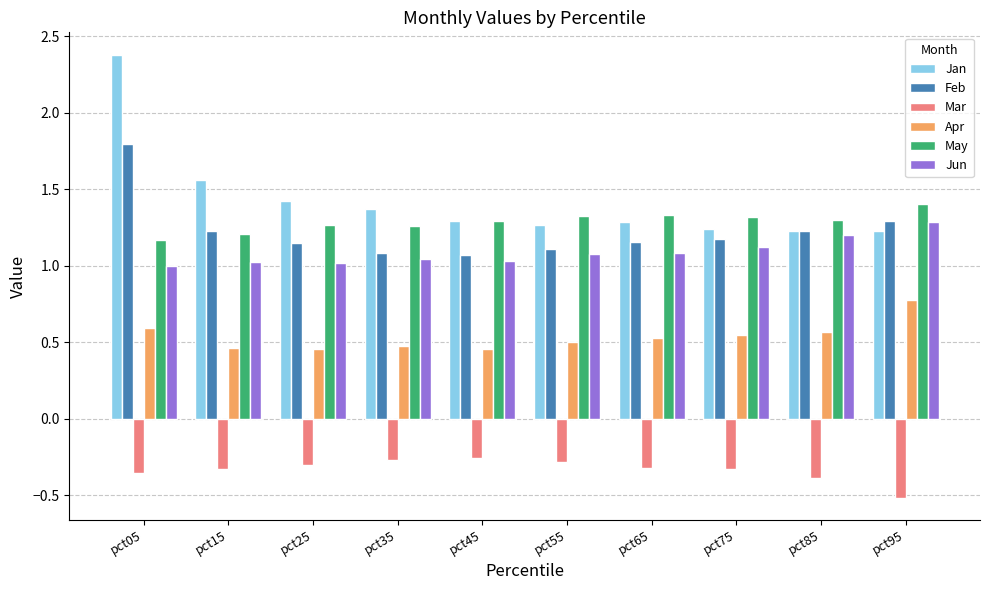

What is the average value of the Jan series?

1.4